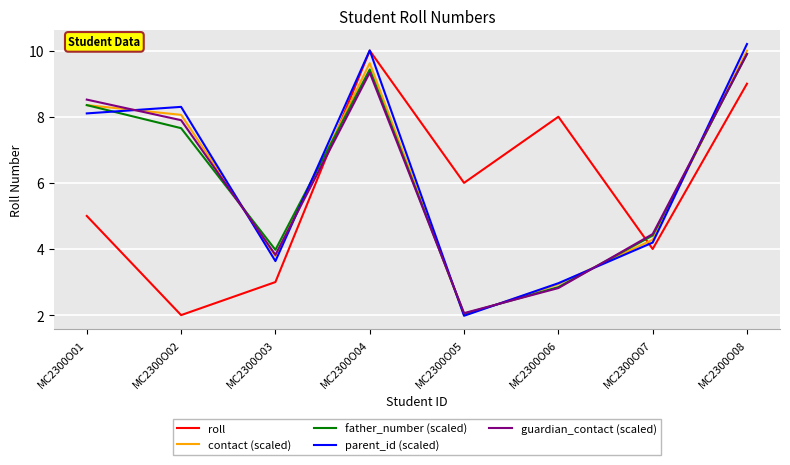

List the labels in order of parent_id (scaled) value, smallest first.

MC2300O05, MC2300O06, MC2300O03, MC2300O07, MC2300O01, MC2300O02, MC2300O04, MC2300O08